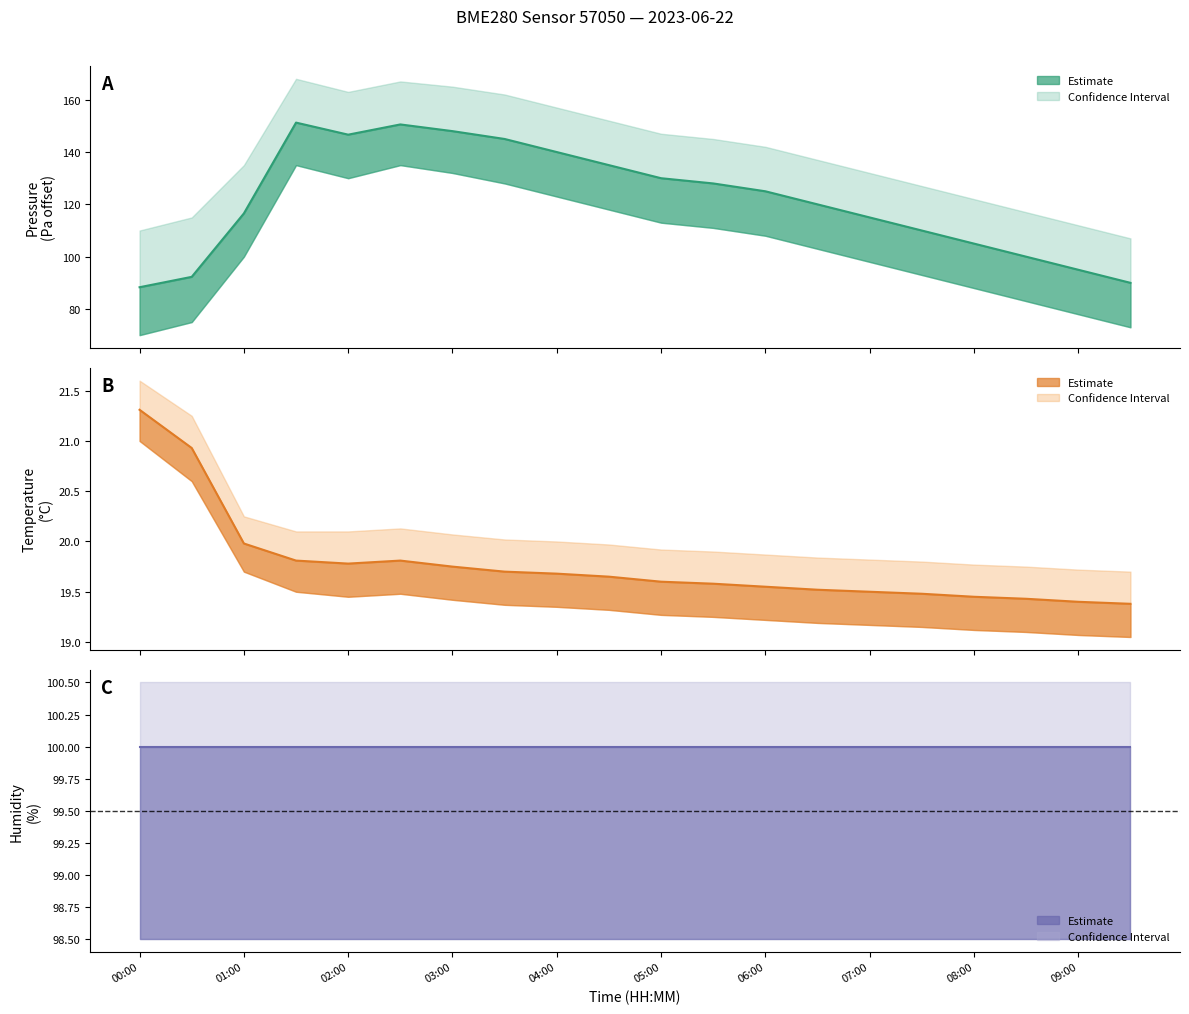

At which category is the sum across all series the highest?

01:30